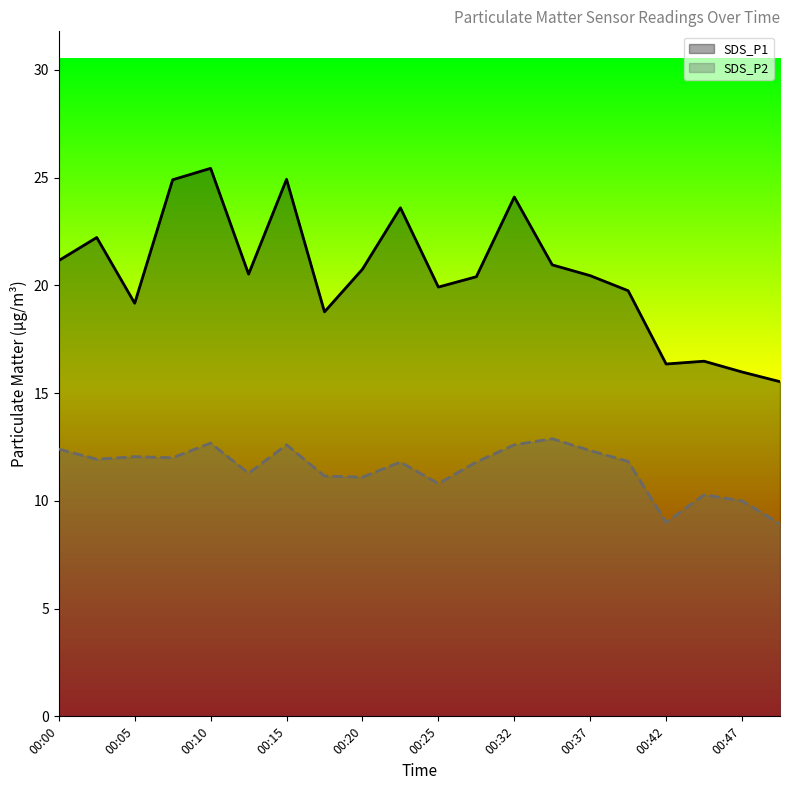

What is the difference between the SDS_P2 values at 00:07 and 00:39?

0.2